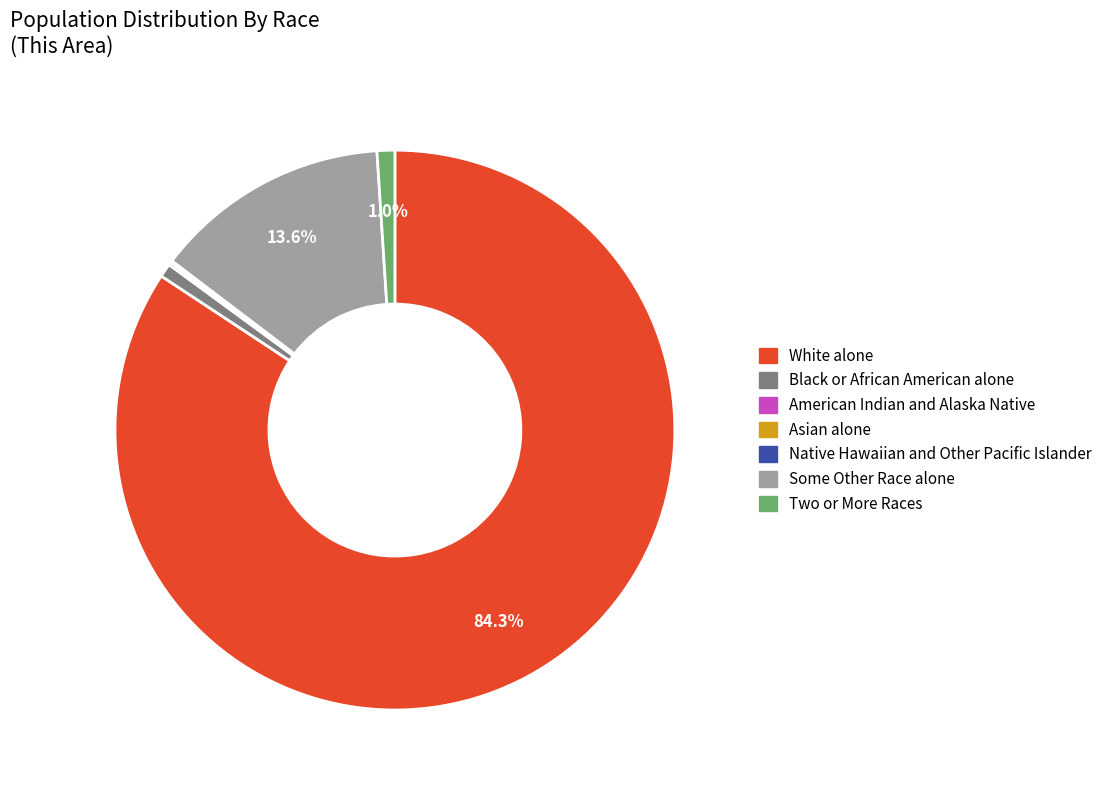

Which slice represents more than half of the pie?

White alone